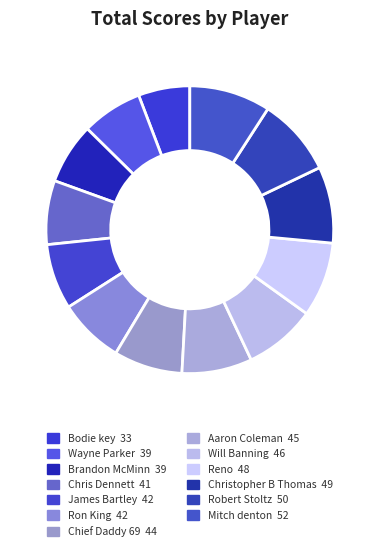

Is there a majority slice in this chart?

No